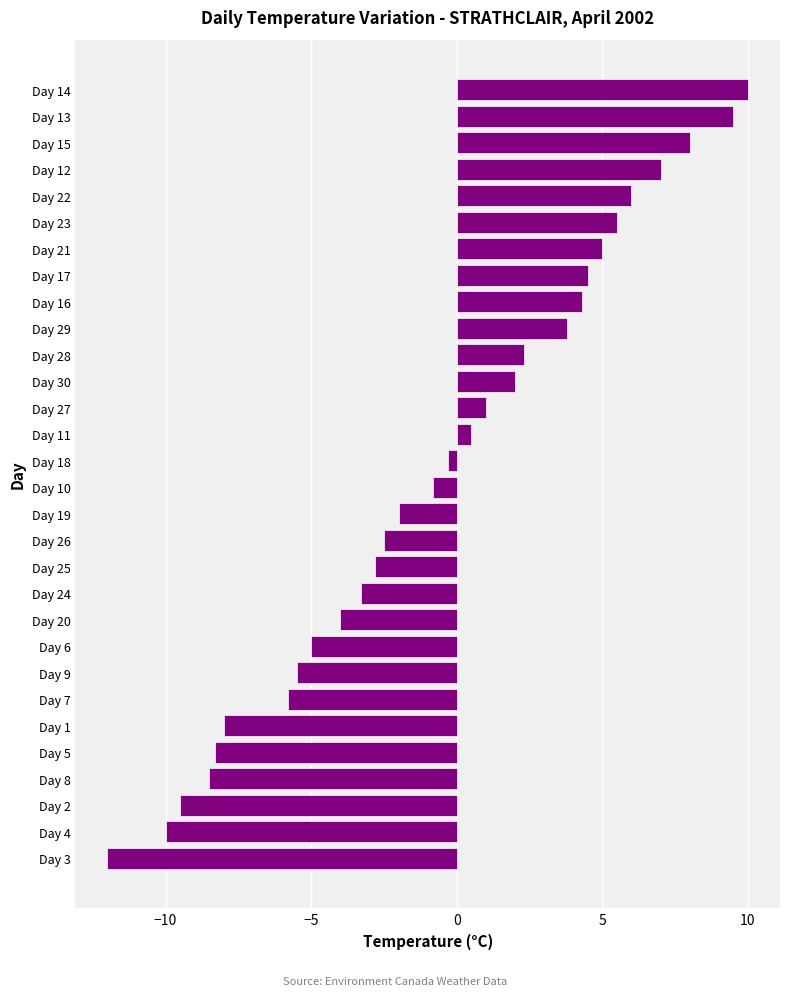

Between Day 5 and Day 15, which is larger?

Day 15